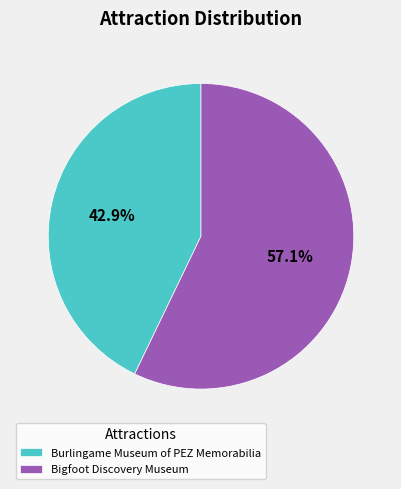

The Burlingame Museum of PEZ Memorabilia slice represents 32% of the pie. True or false?

False